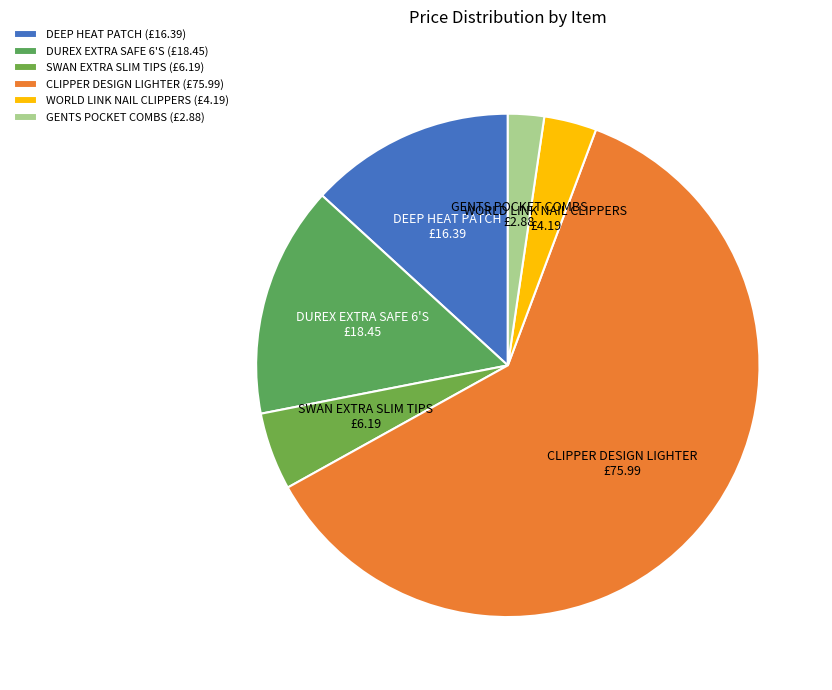

Which category has the biggest portion of the pie?

CLIPPER DESIGN LIGHTER